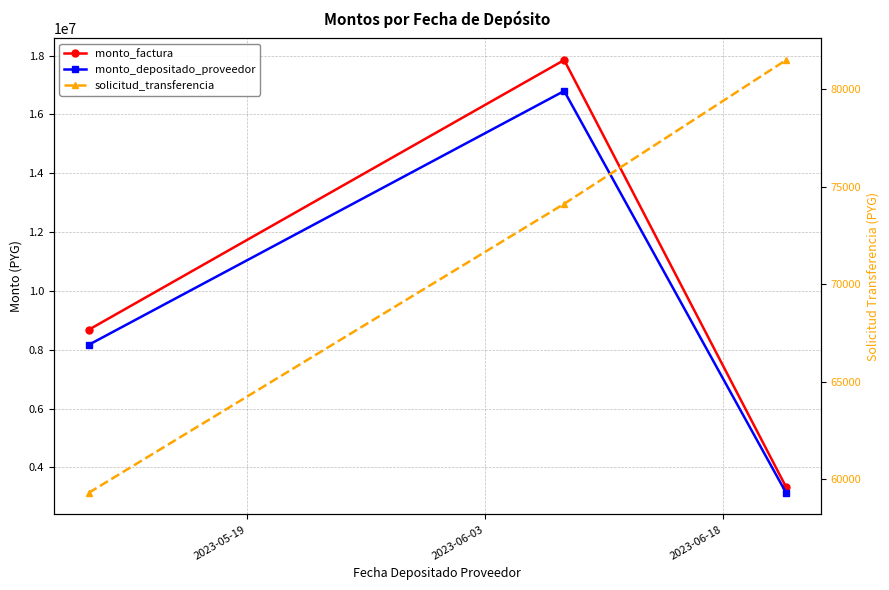

Reading left to right, extract all data points from this chart.

monto_factura: 8678980	17848442	3332558
monto_depositado_proveedor: 8167315	16796194	3136089
solicitud_transferencia: 59283	74123	81507